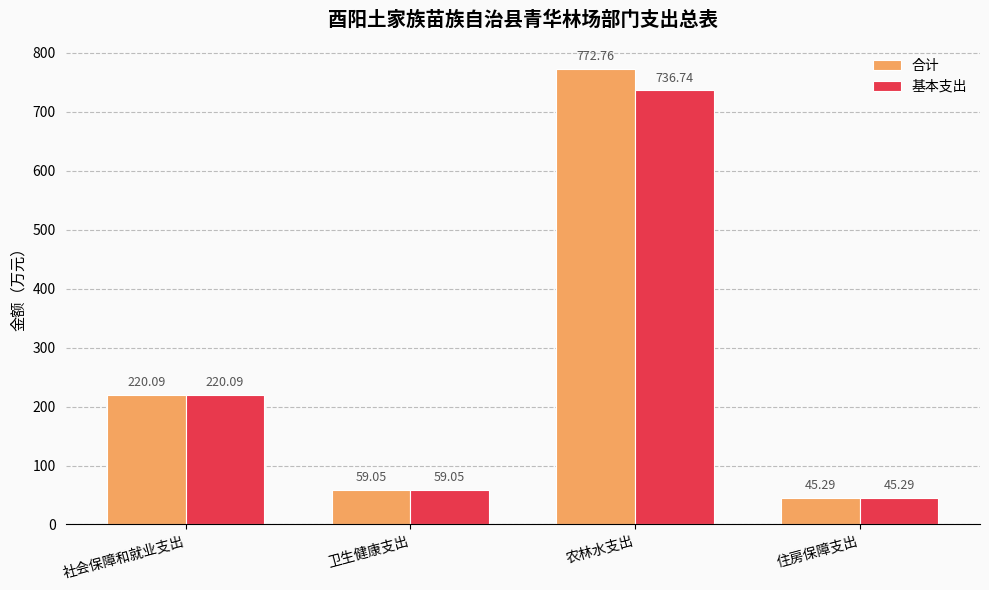

List the series in order of their overall mean, highest first.

合计, 基本支出